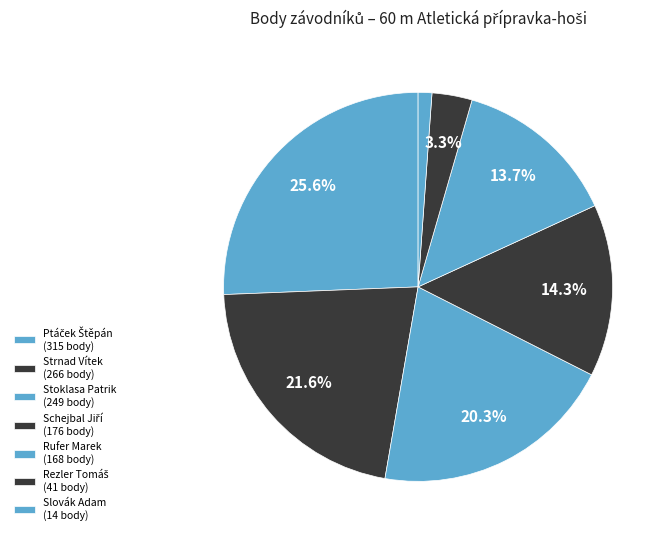

To the nearest percent, what is the difference between the largest and smallest slice percentages?

24%